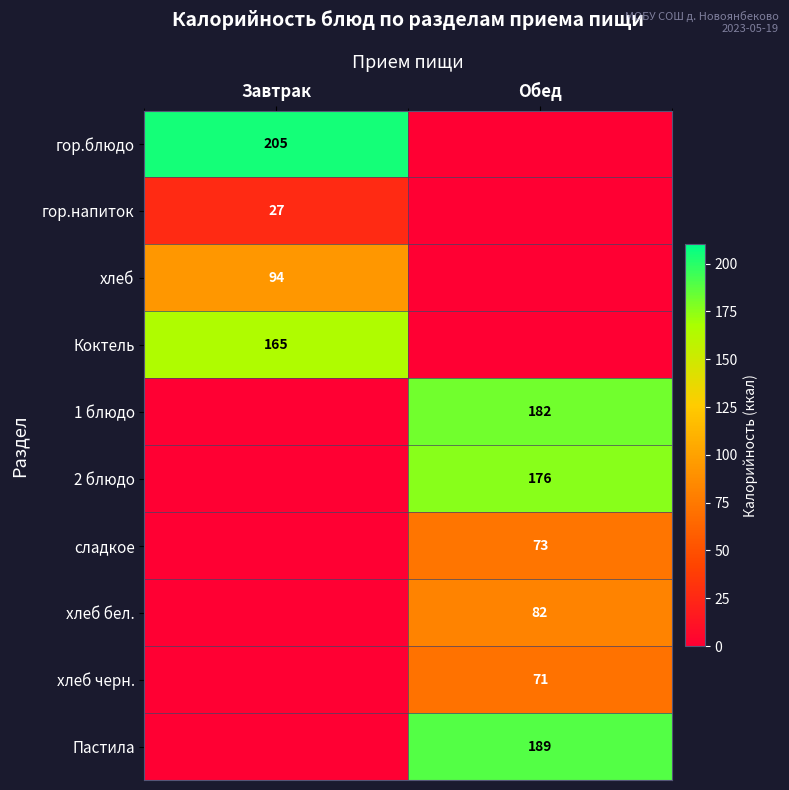

True or false: сладкое has a value of 73 at Обед.

True